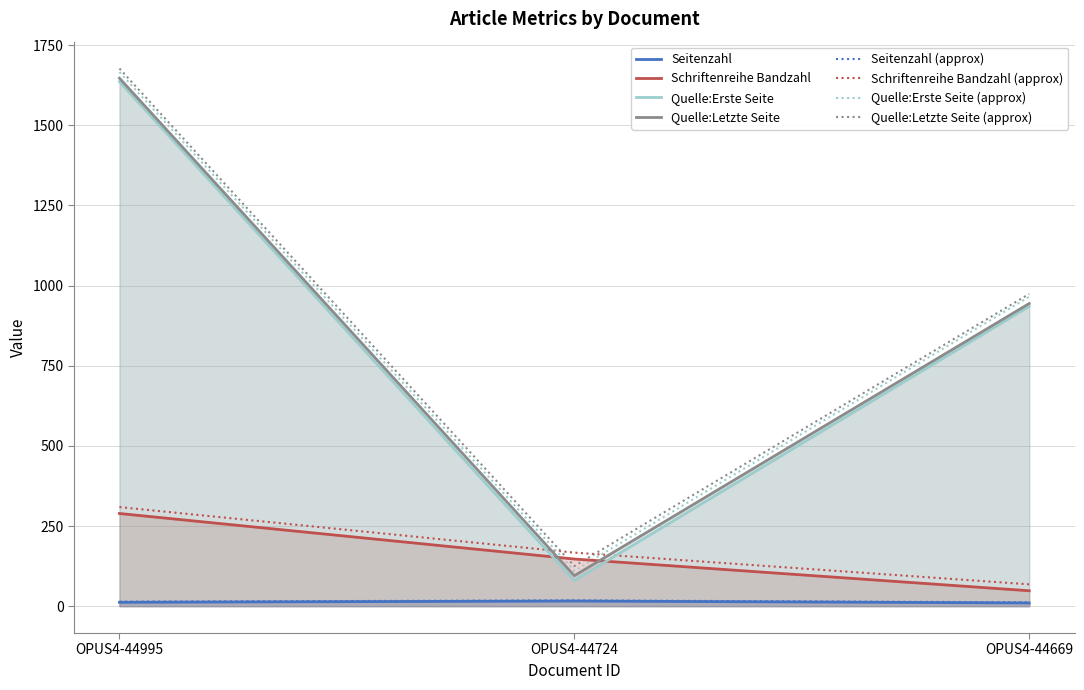

What are all the series names shown in the legend?

Seitenzahl, Schriftenreihe Bandzahl, Quelle:Erste Seite, Quelle:Letzte Seite, Seitenzahl (approx), Schriftenreihe Bandzahl (approx), Quelle:Erste Seite (approx), Quelle:Letzte Seite (approx)